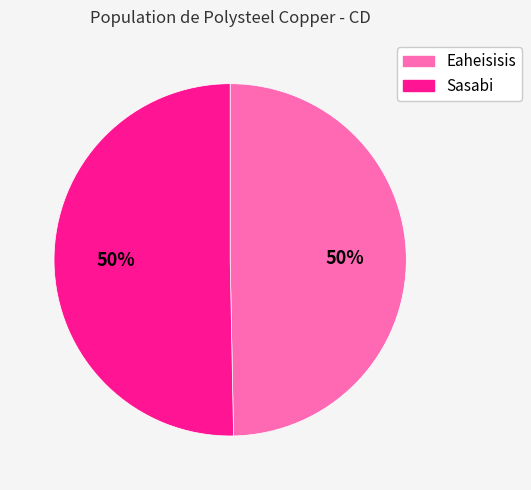

To the nearest percent, what is the combined percentage of Sasabi and Eaheisisis?

100%